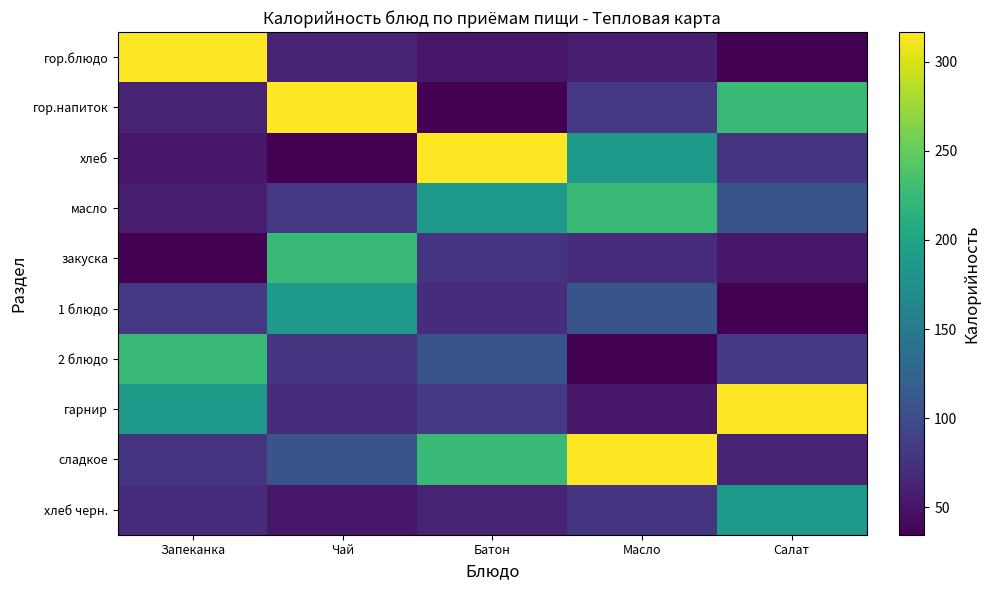

Between Салат and Чай, which is larger?

Чай